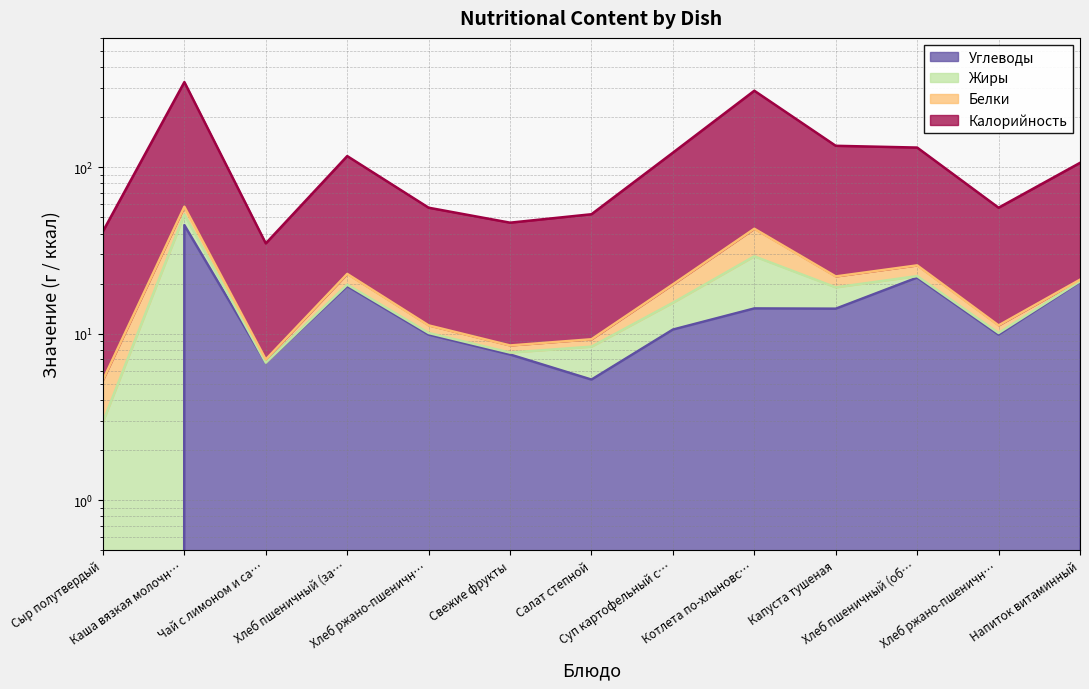

True or false: Углеводы and Калорийность intersect in this chart.

False